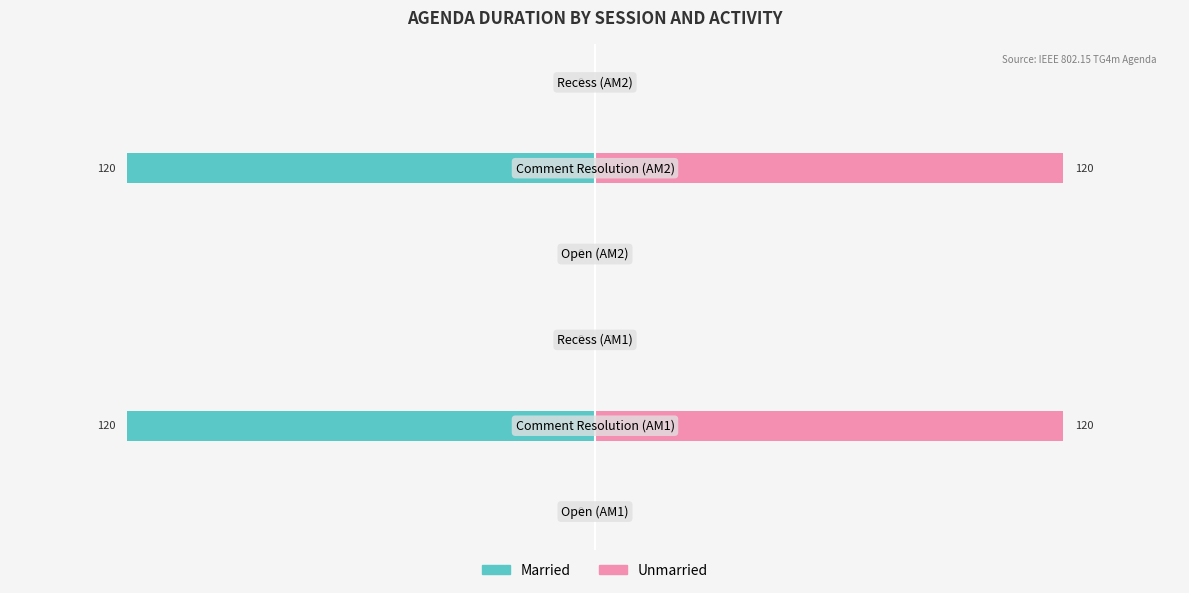

Between 0 and 5, which series saw the biggest shift?

Married